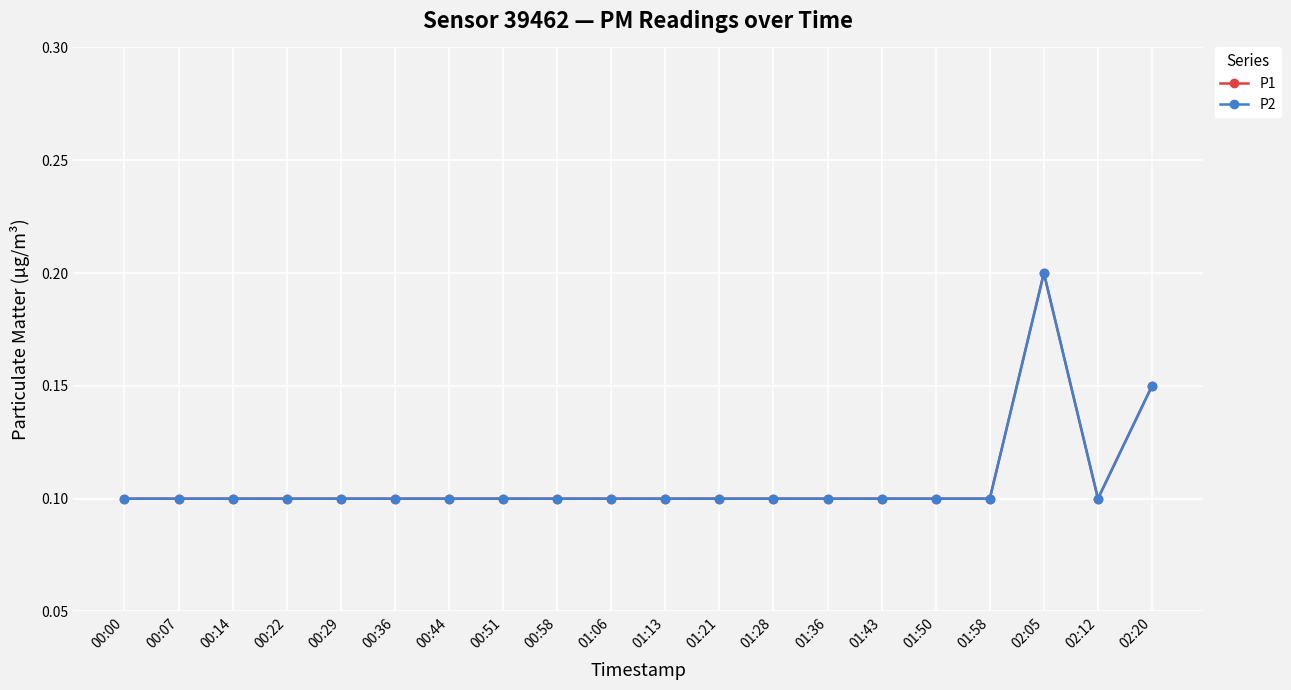

At which category does P1 reach its first local peak?

02:05